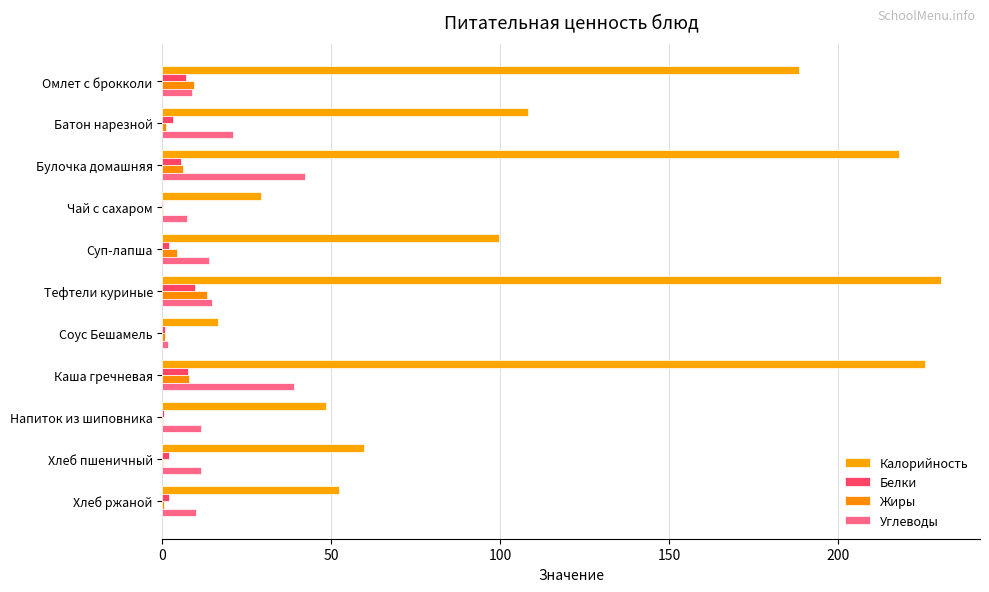

Reading right to left, transcribe all the data shown in this chart.

Калорийность: 52.2	59.7	48.3	225.7	16.5	230.3	99.5	29.1	218.0	108.0	188.4
Белки: 2.0	2.0	0.3	7.6	0.7	9.8	1.9	0.2	5.4	3.0	7.0
Жиры: 0.4	0.3	0.1	7.9	0.8	13.0	4.3	0.1	6.0	1.0	9.3
Углеводы: 10.0	11.4	11.5	38.9	1.6	14.6	13.6	7.2	42.1	20.8	8.7